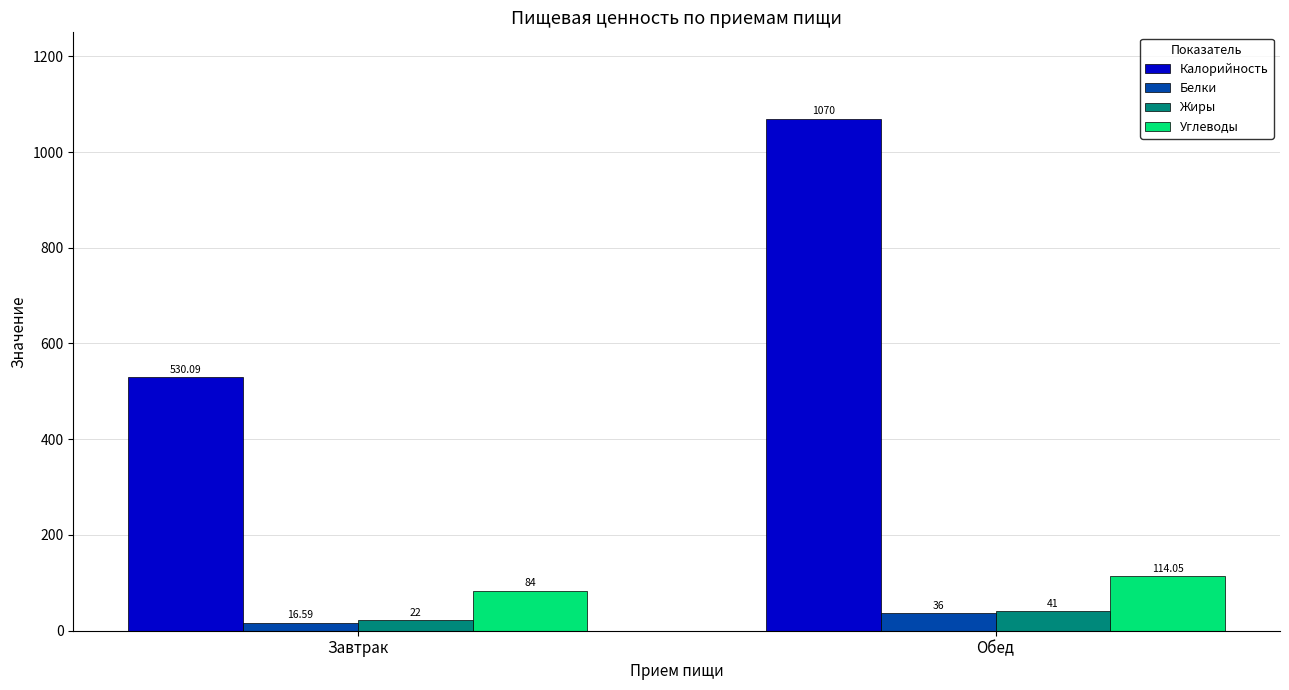

At which label does Углеводы reach its minimum?

Завтрак